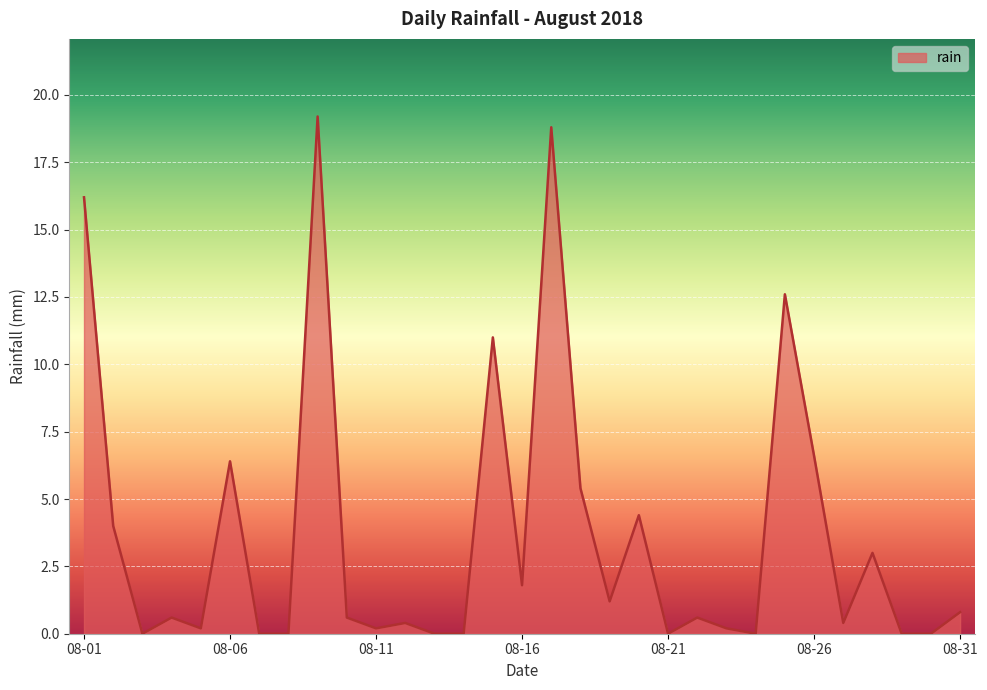

How many interior local peaks (higher than both neighbors) does the data have?

10